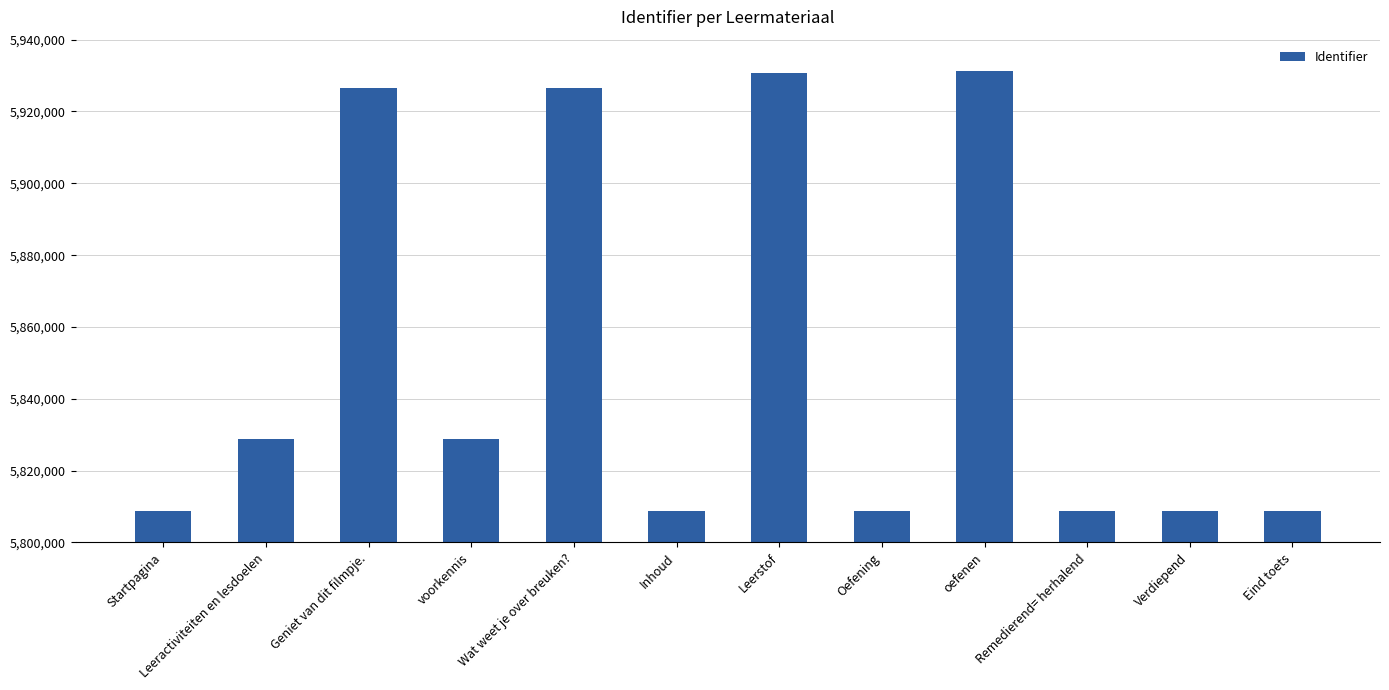

What is the greatest value displayed?

5931165